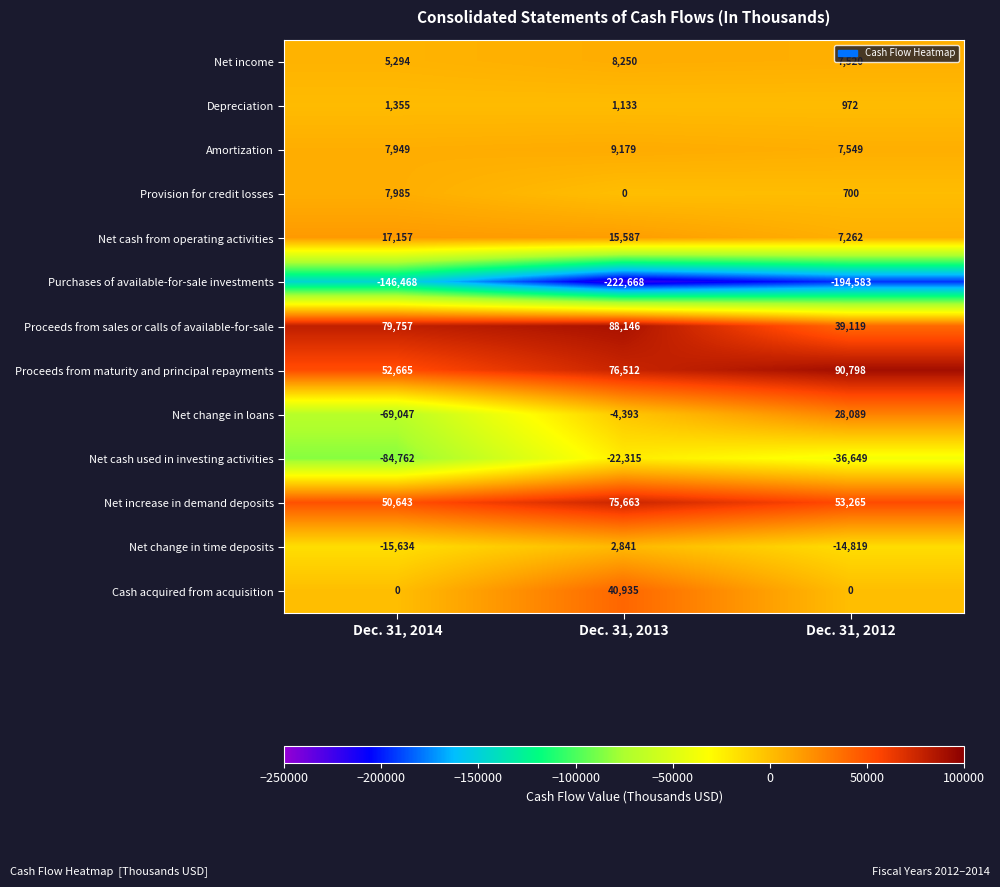

Between Dec. 31, 2013 and Dec. 31, 2012, which series saw the biggest shift?

Proceeds from sales or calls of available-for-sale